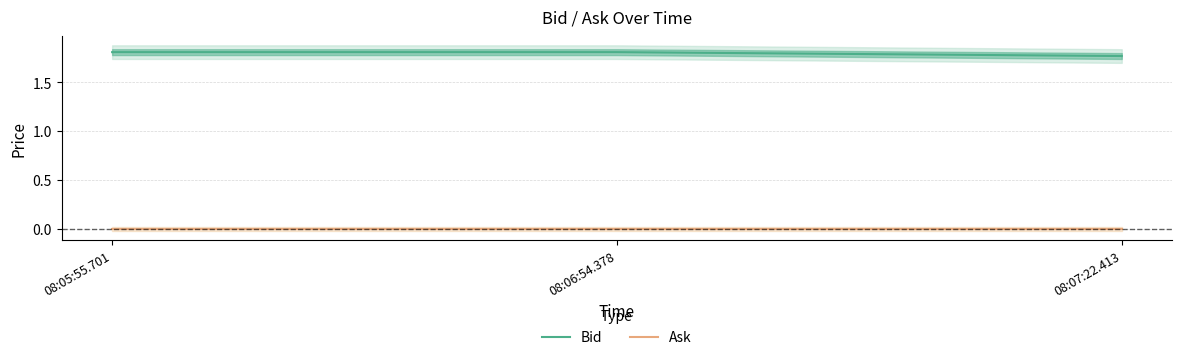

The value of Bid at 08:06:54.378 is 1.8. True or false?

True